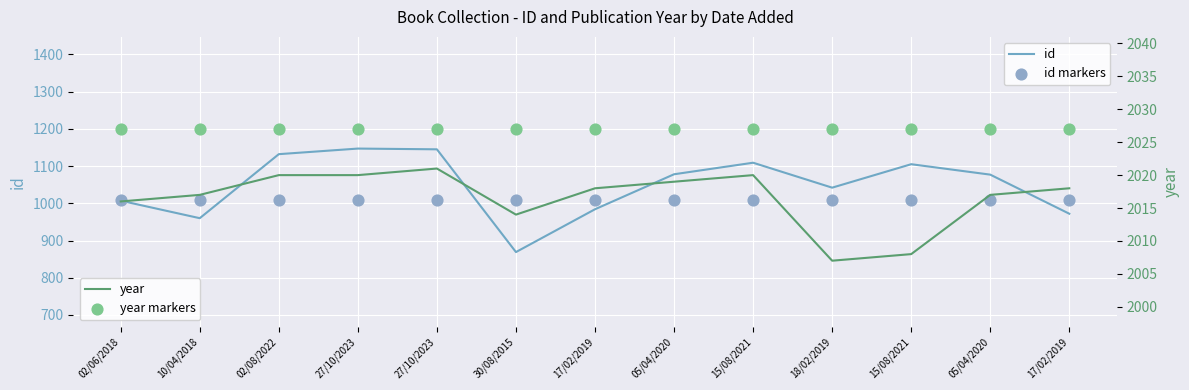

At how many categories does at least one series exceed 1026?

13